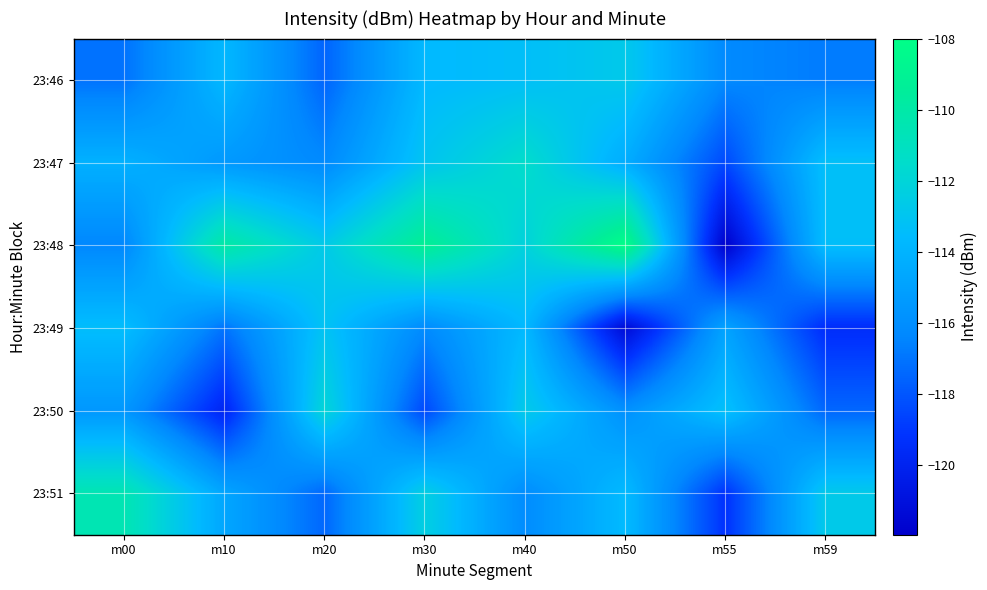

Reading right to left, list all the values displayed in this chart.

23:46: m59=-116.7	m55=-116.3	m50=-112.7	m40=-113.3	m30=-113.7	m20=-117.5	m10=-113.7	m00=-117.1
23:47: m59=-113.3	m55=-118.4	m50=-114.3	m40=-111.5	m30=-113.0	m20=-116.2	m10=-115.4	m00=-114.1
23:48: m59=-113.3	m55=-122.0	m50=-108.0	m40=-112.2	m30=-109.2	m20=-112.7	m10=-109.9	m00=-116.3
23:49: m59=-119.5	m55=-114.9	m50=-121.4	m40=-113.6	m30=-116.2	m20=-113.1	m10=-117.0	m00=-113.4
23:50: m59=-117.5	m55=-113.2	m50=-115.9	m40=-112.6	m30=-118.5	m20=-111.9	m10=-119.9	m00=-115.5
23:51: m59=-112.7	m55=-119.2	m50=-113.5	m40=-116.1	m30=-112.3	m20=-117.4	m10=-114.7	m00=-110.5